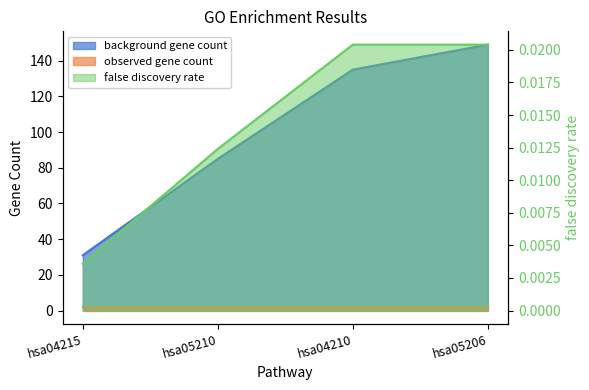

Rank the categories by value from lowest to highest.

hsa04215, hsa05210, hsa04210, hsa05206